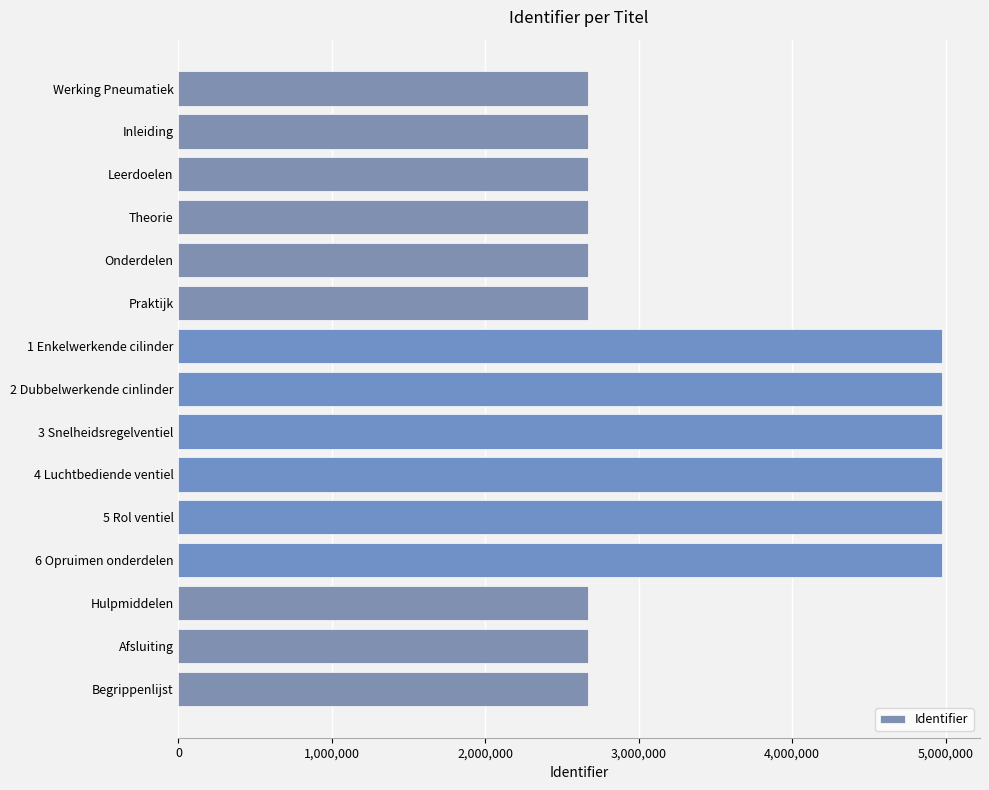

What is the ratio of the value at Inleiding to the value at Theorie?

1.0